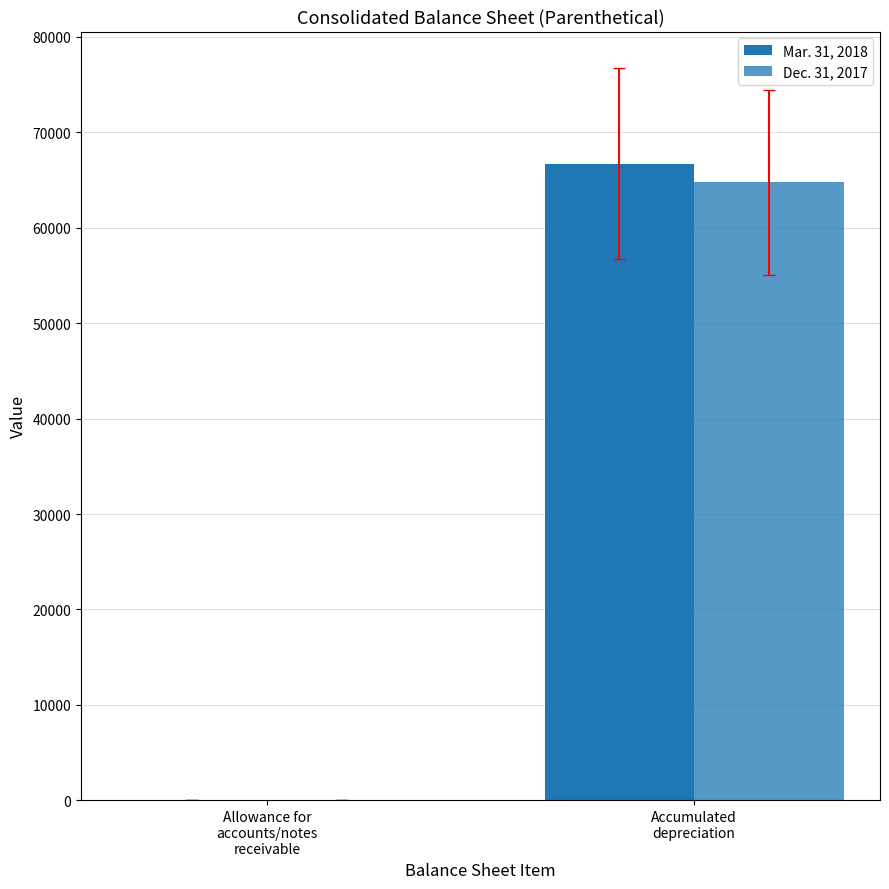

Rank the series by their average value, from lowest to highest.

Dec. 31, 2017, Mar. 31, 2018